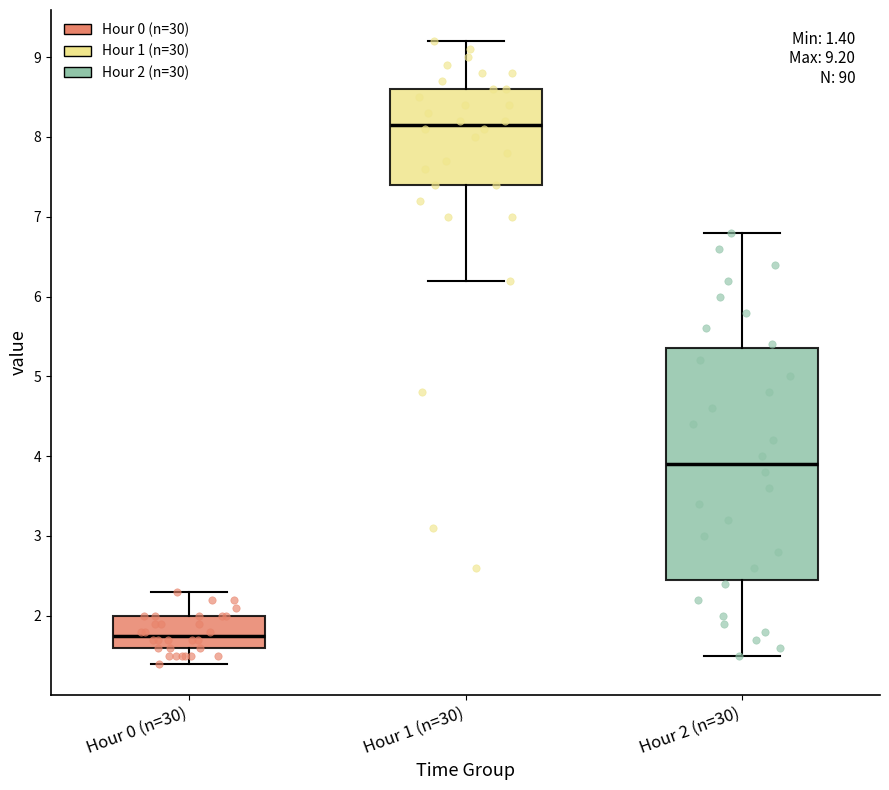

Which box's median line is the highest?

Hour 1 (n=30)